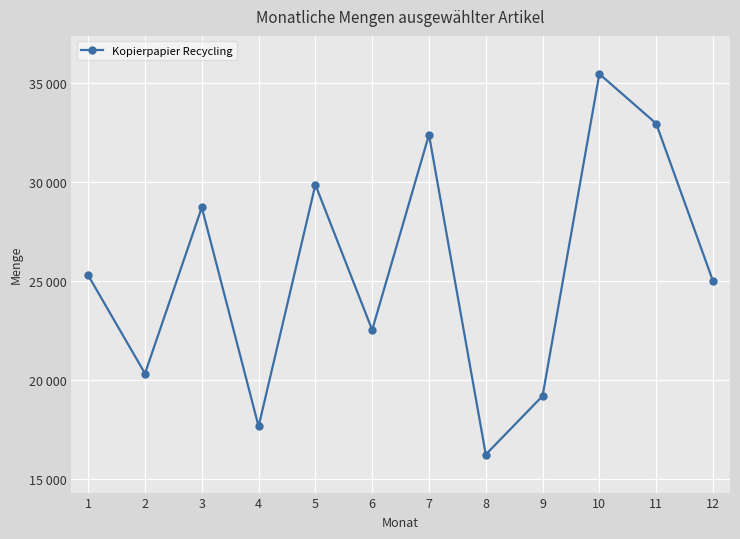

At which label does the data first exceed 25295?

3